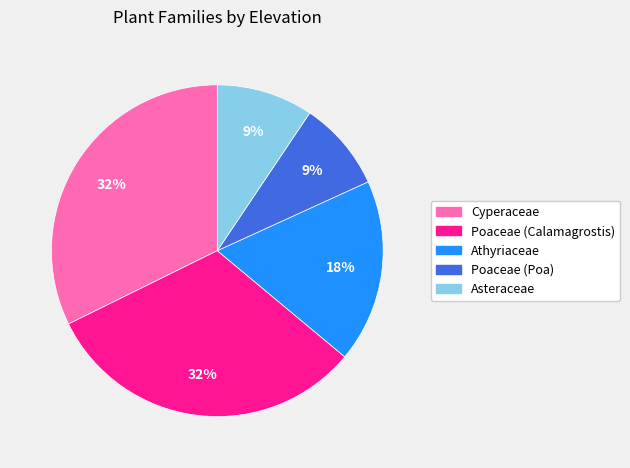

Is there a majority slice in this chart?

No